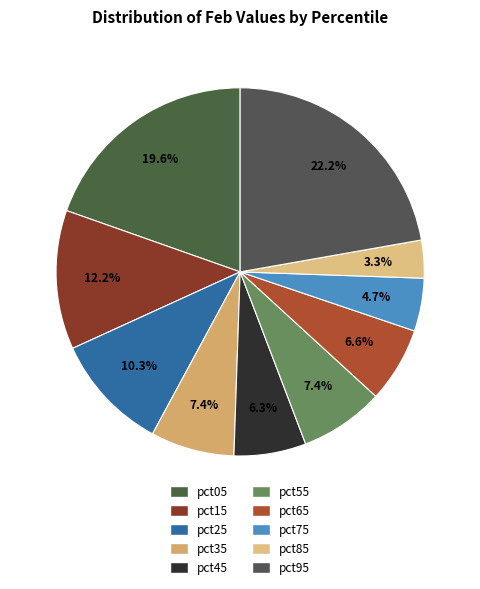

Is pct35 the majority of the pie?

No